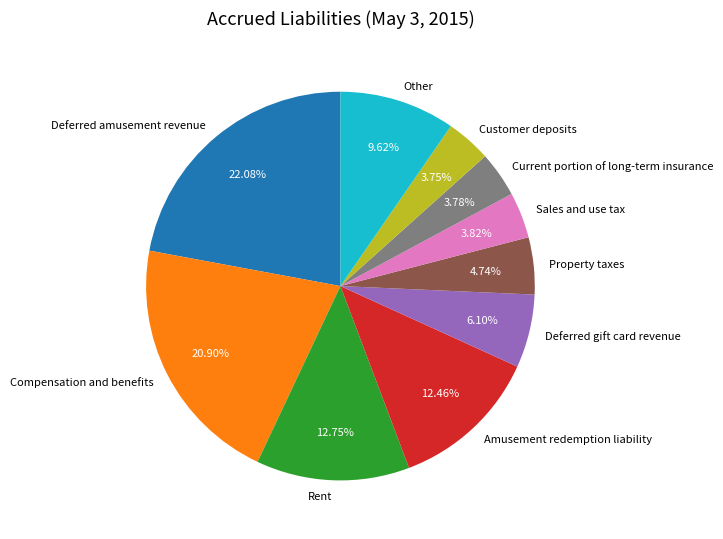

What is the ratio of the value at Customer deposits to the value at Property taxes?

0.8